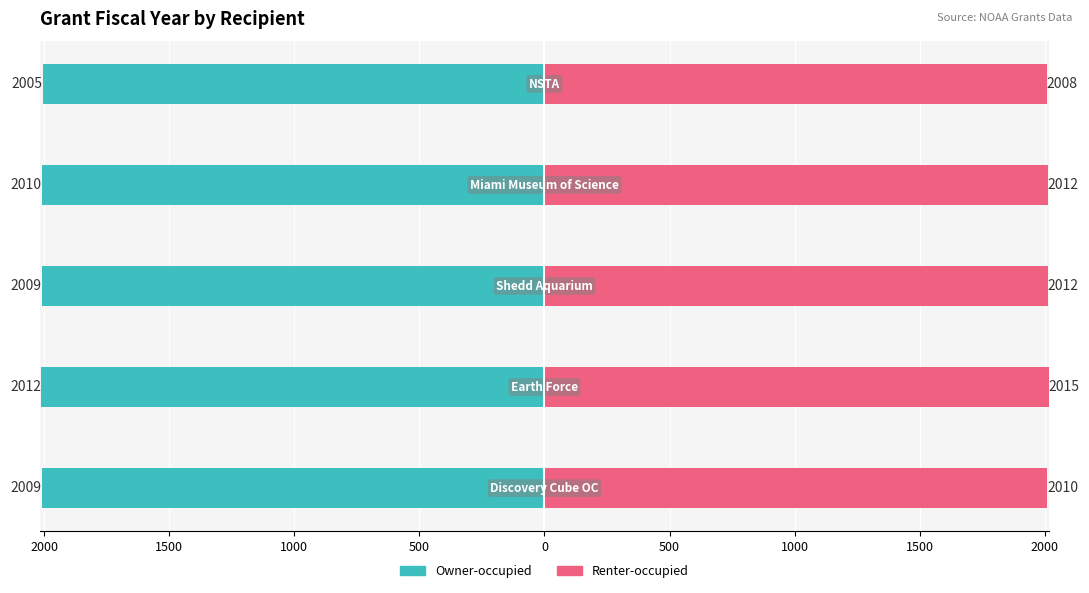

Which series has the widest spread of values?

Owner-occupied